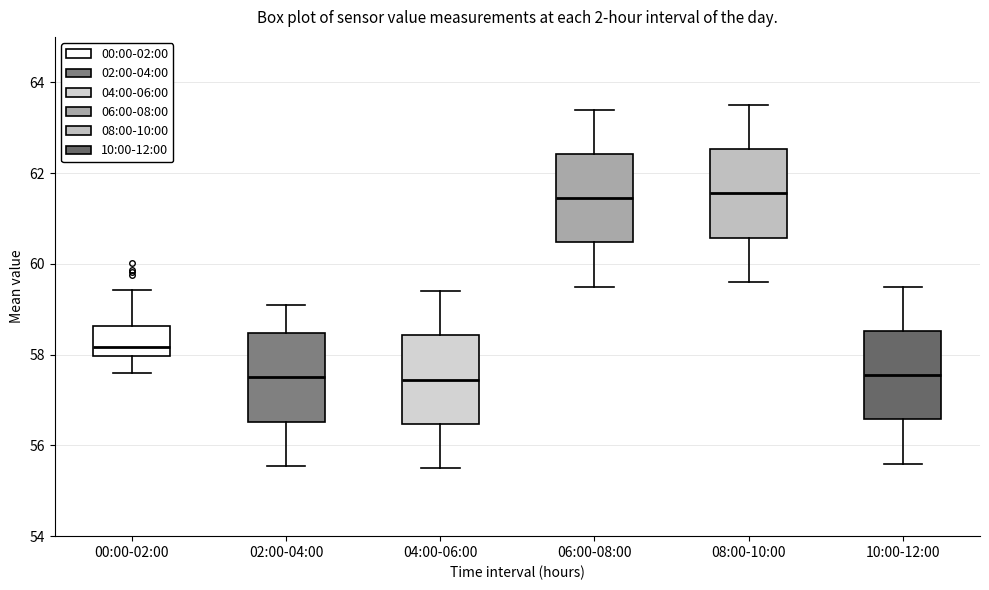

Reading left to right, read every box against the y-axis: the position of its median line, the range the box covers, and the ends of its whiskers. The values are not printed on the chart, so give them approximately, as read against the axis.

00:00-02:00: median 58.2, box 58.0 to 58.6, whiskers 57.6 to 59.4
02:00-04:00: median 57.6, box 56.6 to 58.4, whiskers 55.6 to 59.2
04:00-06:00: median 57.4, box 56.4 to 58.4, whiskers 55.6 to 59.4
06:00-08:00: median 61.4, box 60.4 to 62.4, whiskers 59.6 to 63.4
08:00-10:00: median 61.6, box 60.6 to 62.6, whiskers 59.6 to 63.6
10:00-12:00: median 57.6, box 56.6 to 58.6, whiskers 55.6 to 59.6